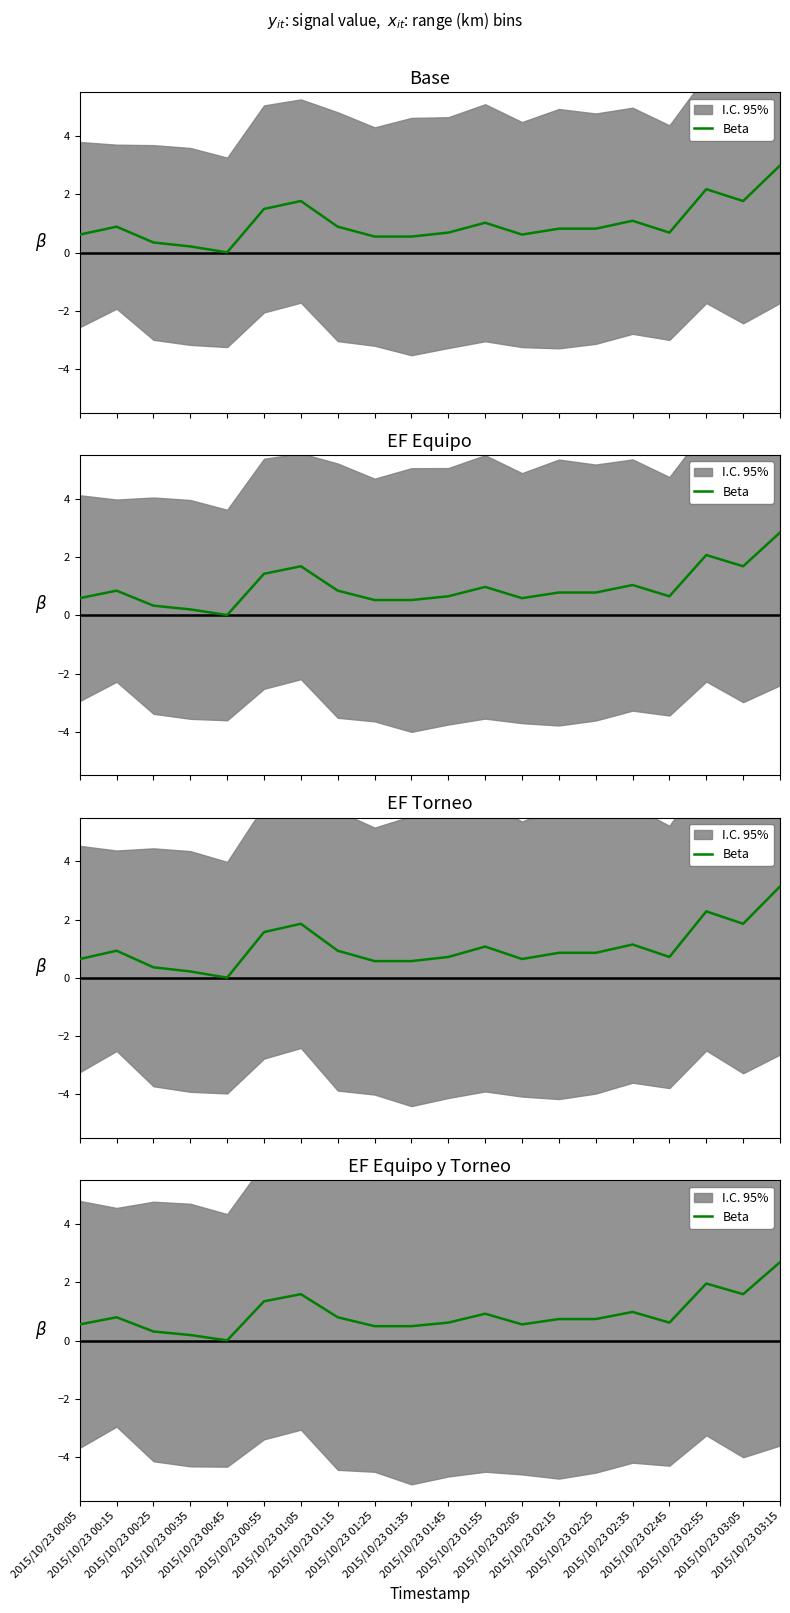

Reading left to right, what are all the values shown in this chart?

2015/10/23 00:05=0.6	2015/10/23 00:15=0.8	2015/10/23 00:25=0.3	2015/10/23 00:35=0.2	2015/10/23 00:45=0.0	2015/10/23 00:55=1.3	2015/10/23 01:05=1.6	2015/10/23 01:15=0.8	2015/10/23 01:25=0.5	2015/10/23 01:35=0.5	2015/10/23 01:45=0.6	2015/10/23 01:55=0.9	2015/10/23 02:05=0.6	2015/10/23 02:15=0.7	2015/10/23 02:25=0.7	2015/10/23 02:35=1.0	2015/10/23 02:45=0.6	2015/10/23 02:55=2.0	2015/10/23 03:05=1.6	2015/10/23 03:15=2.7